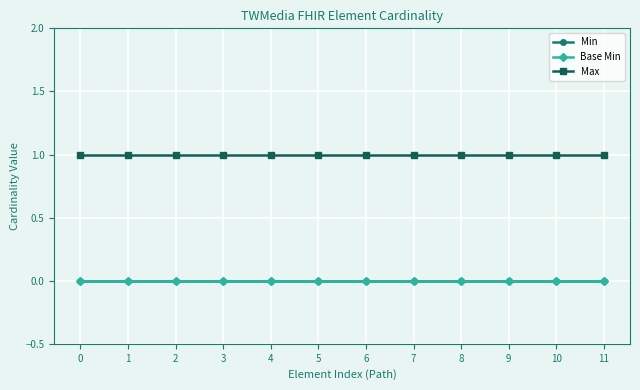

Is this an area chart (filled region under the line)?

No